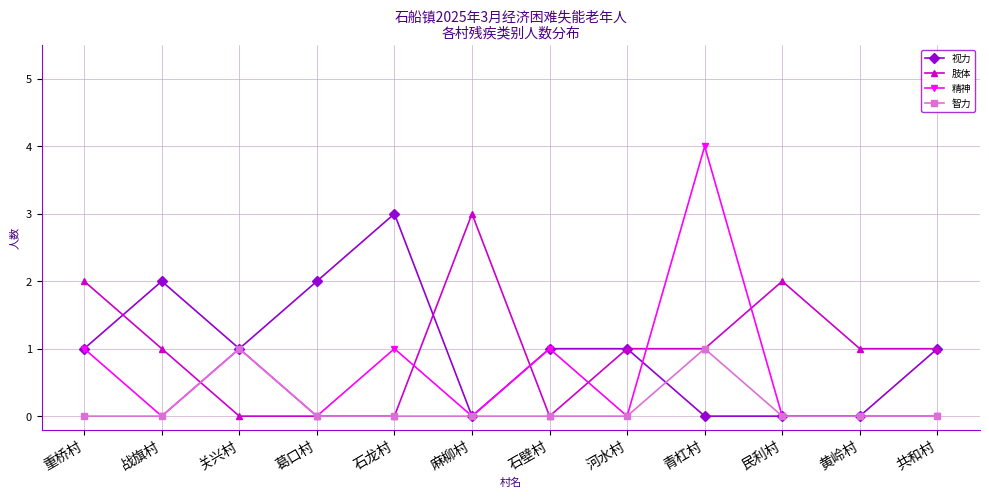

How many distinct data groups are displayed?

4